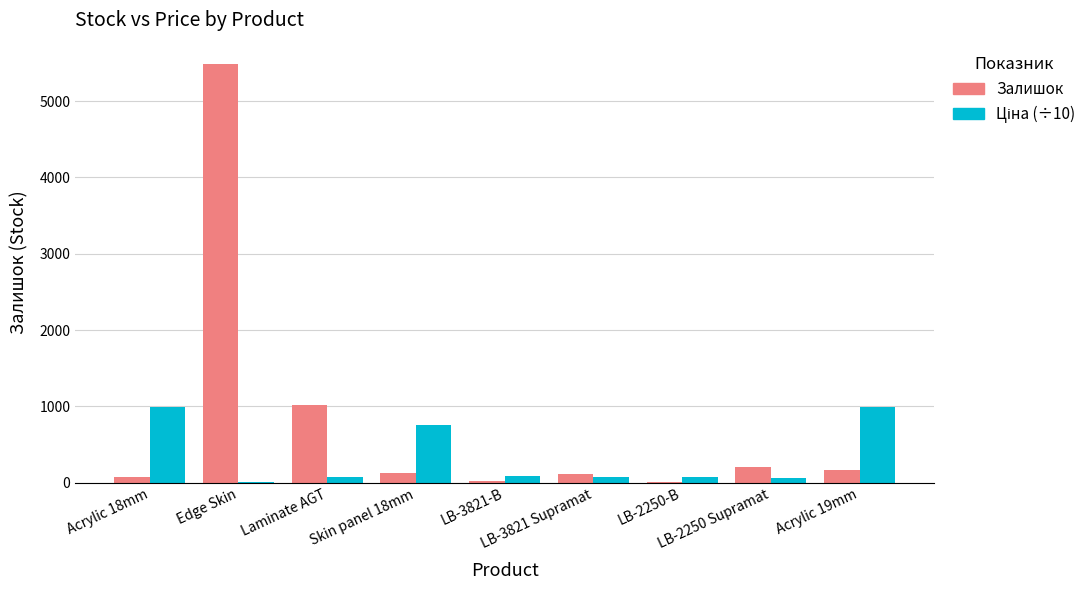

Which series changed the most between Edge Skin and LB-3821-В?

Залишок